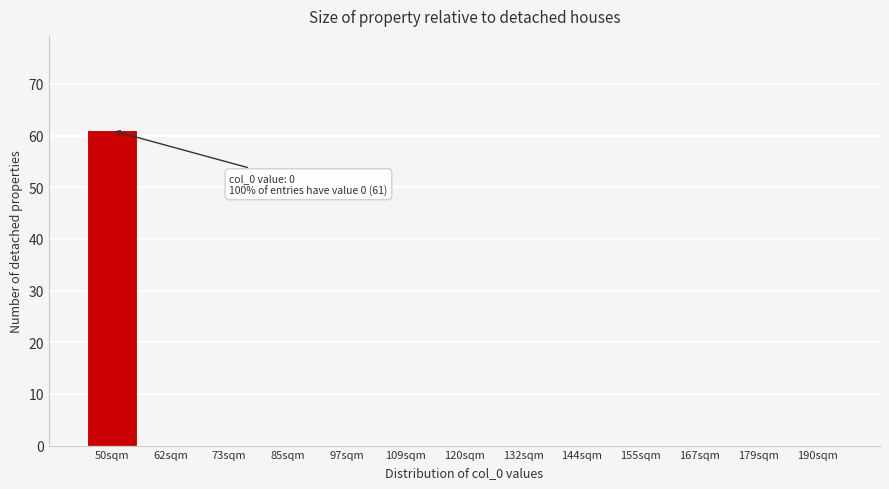

Reading right to left, extract all data points from this chart.

190sqm=0	179sqm=0	167sqm=0	155sqm=0	144sqm=0	132sqm=0	120sqm=0	109sqm=0	97sqm=0	85sqm=0	73sqm=0	62sqm=0	50sqm=61